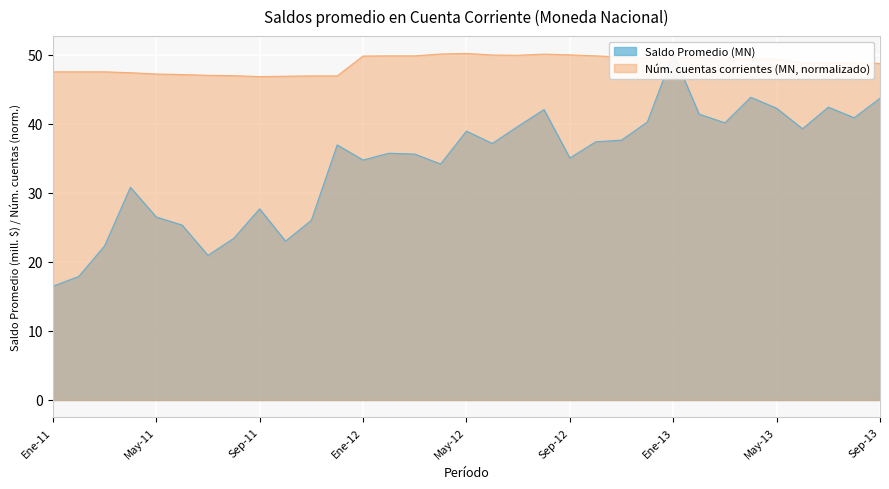

True or false: Número de cuentas corrientes (MN) has a value of 47.0 at Jul-11.

True